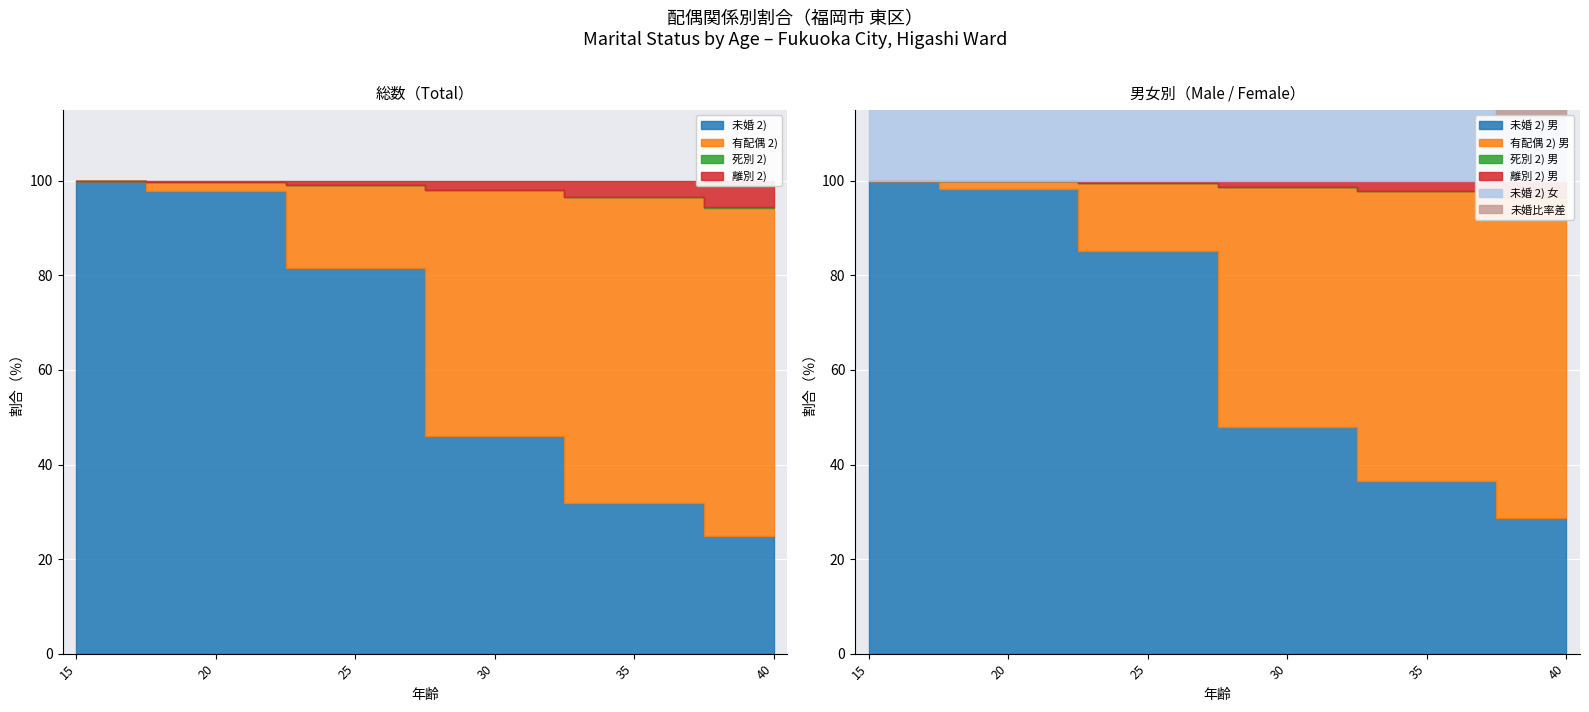

What is the sum of all 未婚 2) (女) values?

368.3